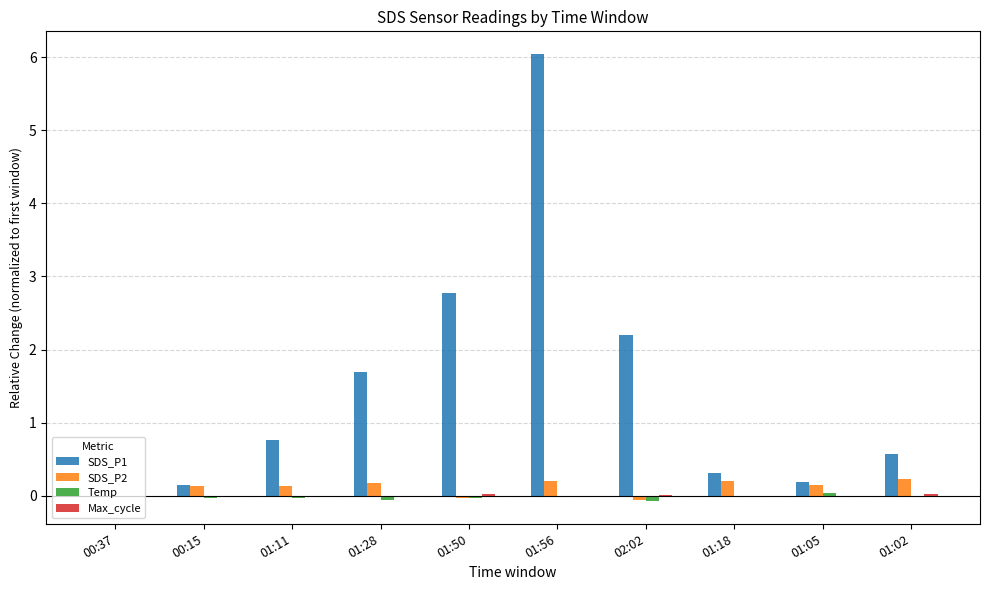

What is the maximum value shown in the chart?

6.0